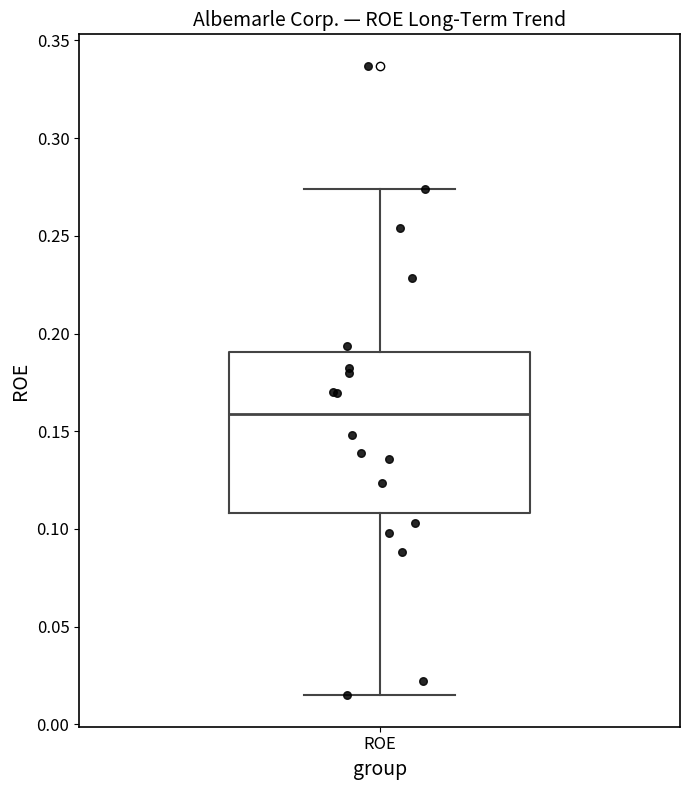

Transcribe this box plot: give where the median line is, the range the box spans, and where the two whiskers end, as read against the y-axis. The values are not printed on the chart, so give them approximately, as read against the axis.

median 0.160, box 0.110 to 0.190, whiskers 0.015 to 0.275